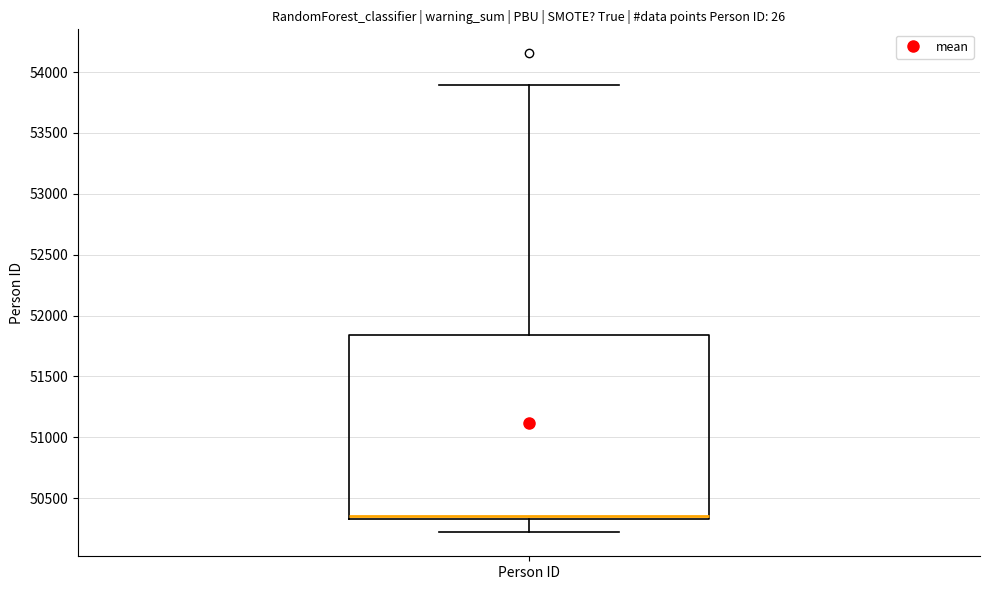

Transcribe this box plot: give where the median line is, the range the box spans, and where the two whiskers end, as read against the y-axis. The values are not printed on the chart, so give them approximately, as read against the axis.

median 50350 (just above the box's lower edge), box 50350 to 51850, whiskers 50200 to 53900